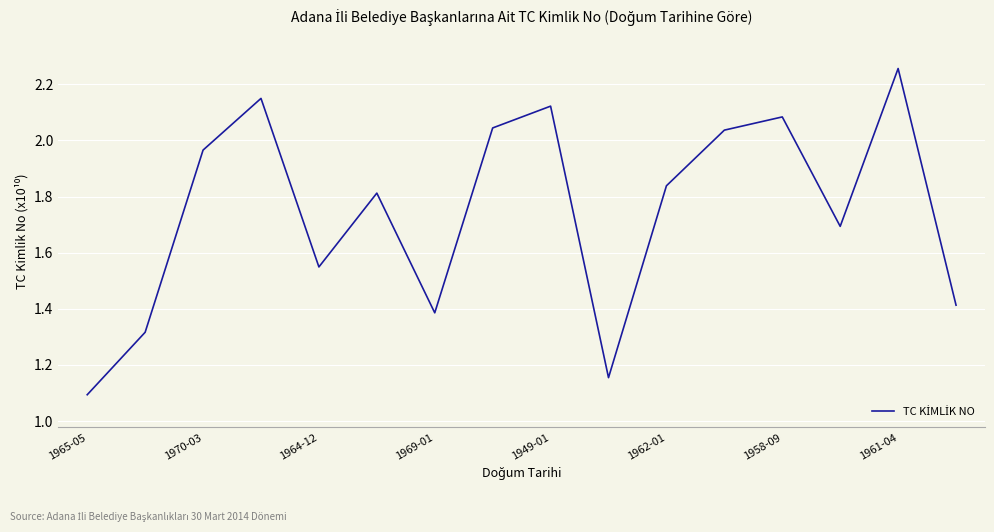

What is the greatest value displayed?

2.3